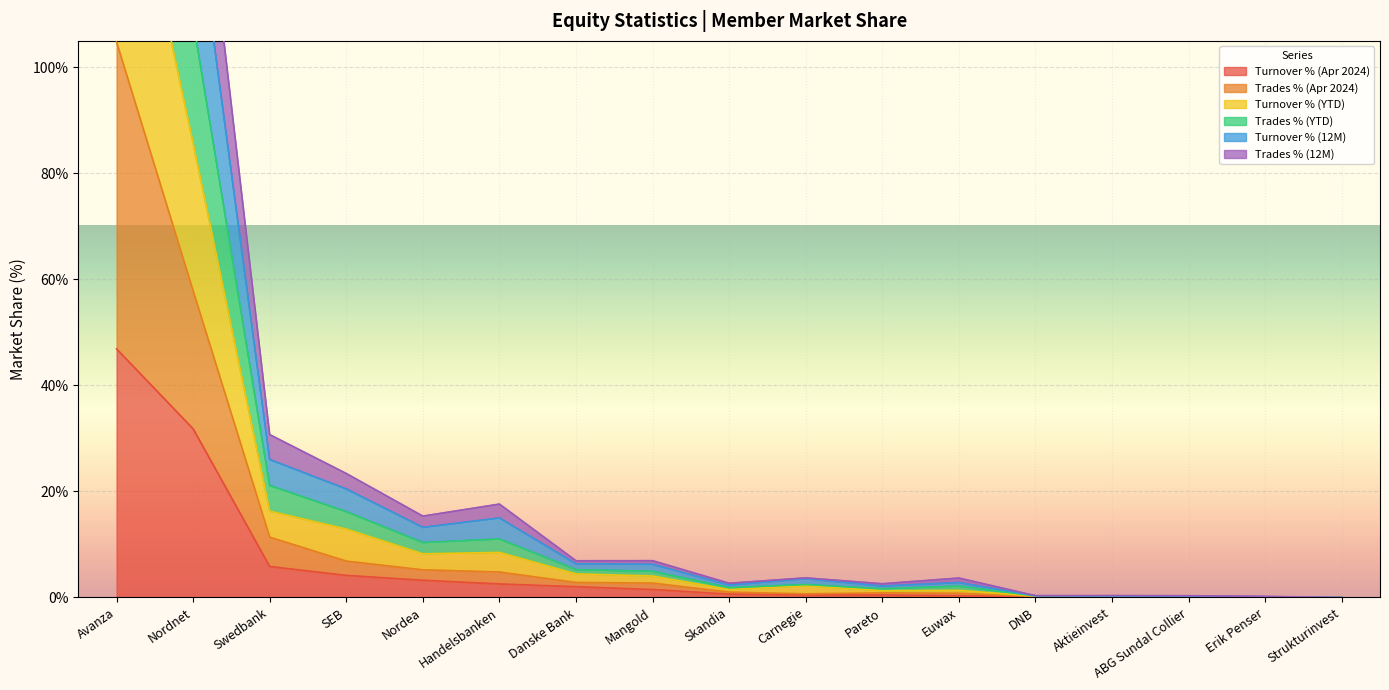

Is the value of Trades % (Apr 2024) at Nordea greater than the value of Turnover % (Apr 2024) at ABG Sundal Collier?

Yes